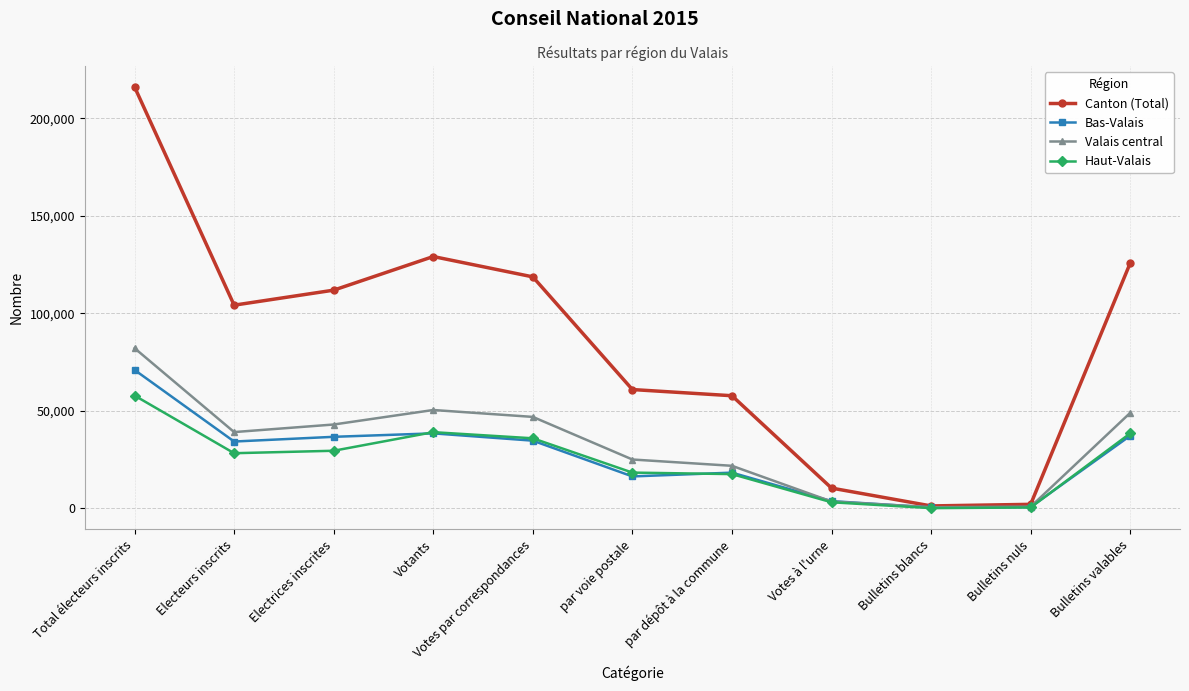

Is it true that Valais central equals 39122 at Electeurs inscrits?

True